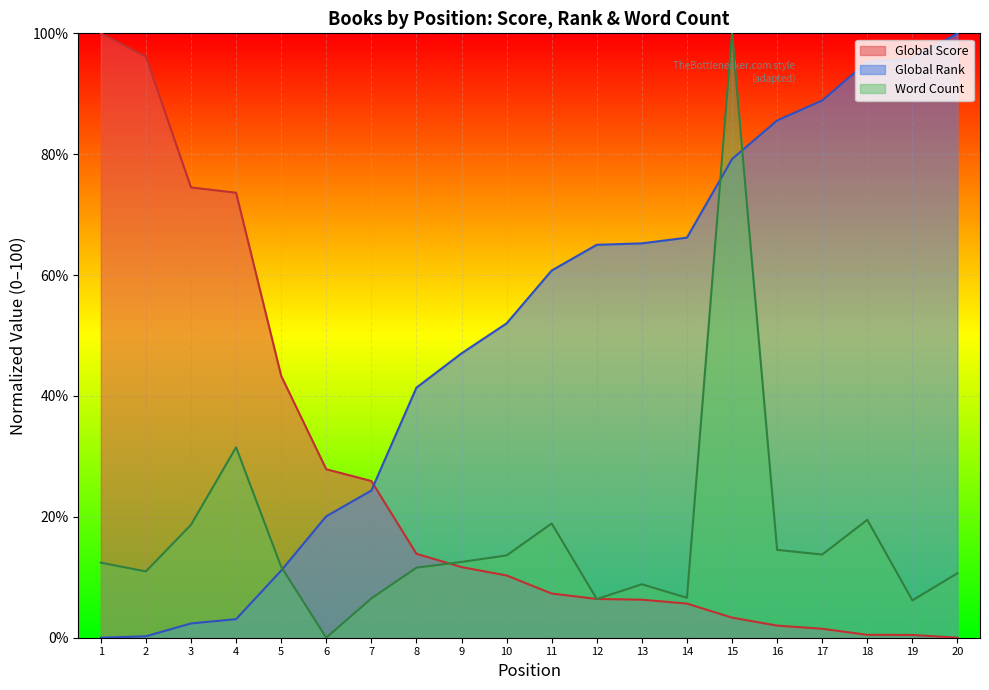

At 3, list the series in order from largest to smallest.

Global Score, Word Count, Global Rank